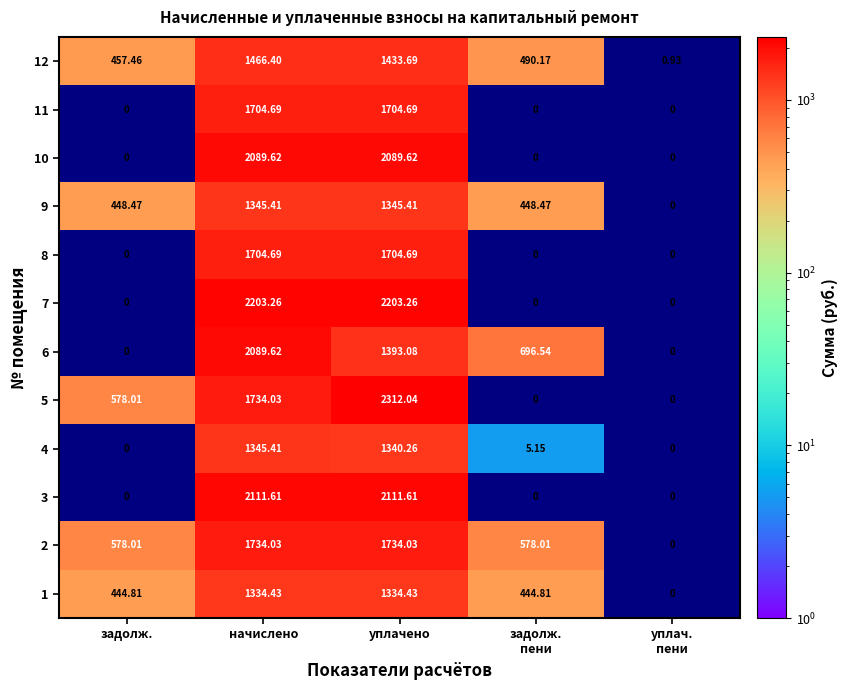

Count the number of data series in this chart.

12